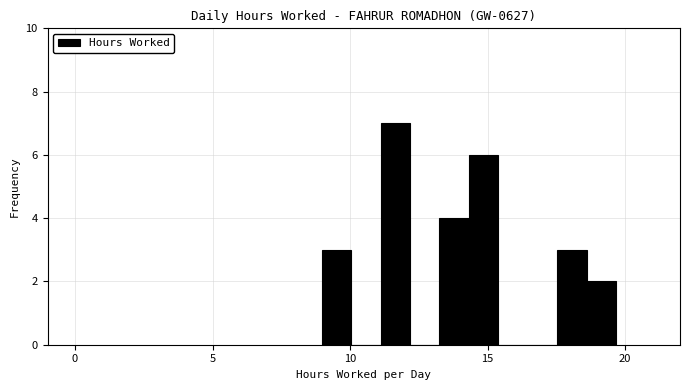

Around what value on the x-axis is the tallest bar? Give the approximate position of its centre, as read against the axis.

11.5